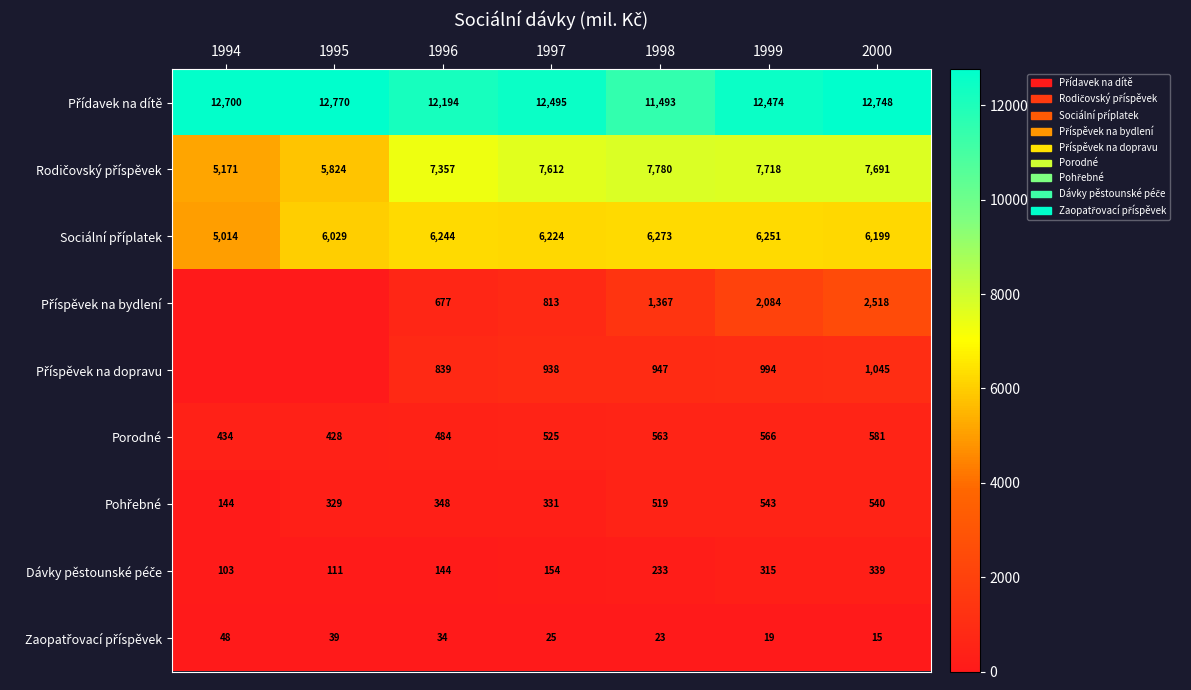

What is the difference between the highest and lowest values at 1997?

12470